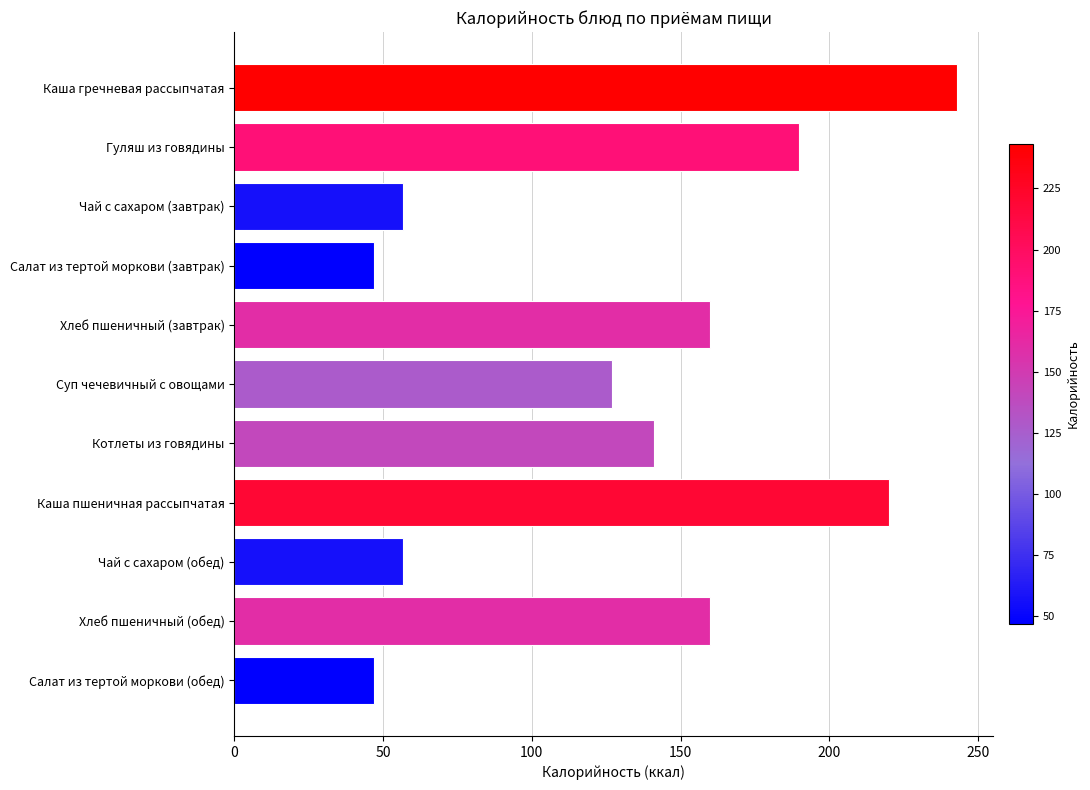

The value at Котлеты из говядины is 141.0. True or false?

True